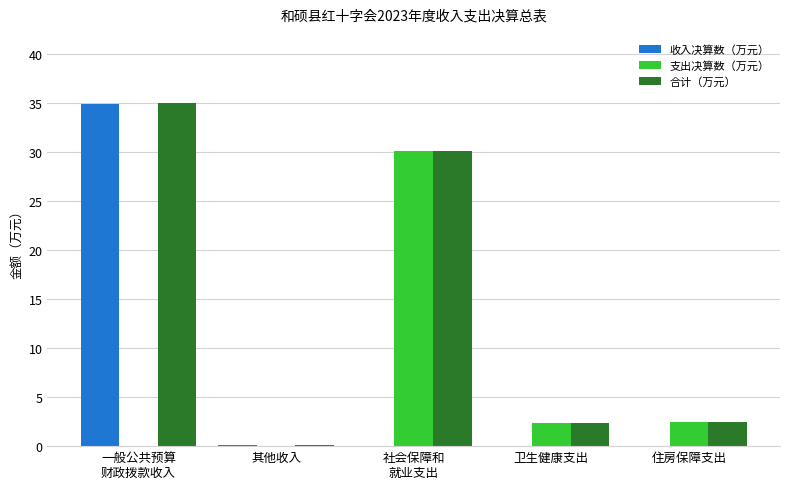

Is the value of 支出决算数（万元） at 其他收入 greater than the value of 收入决算数（万元） at 一般公共预算
财政拨款收入?

No